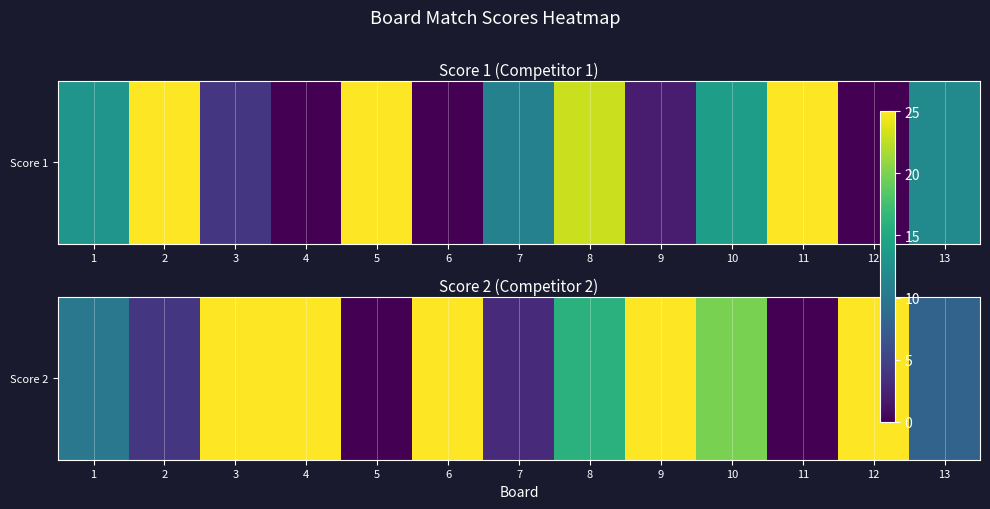

What is the sum of the values at 11 and 12?

25